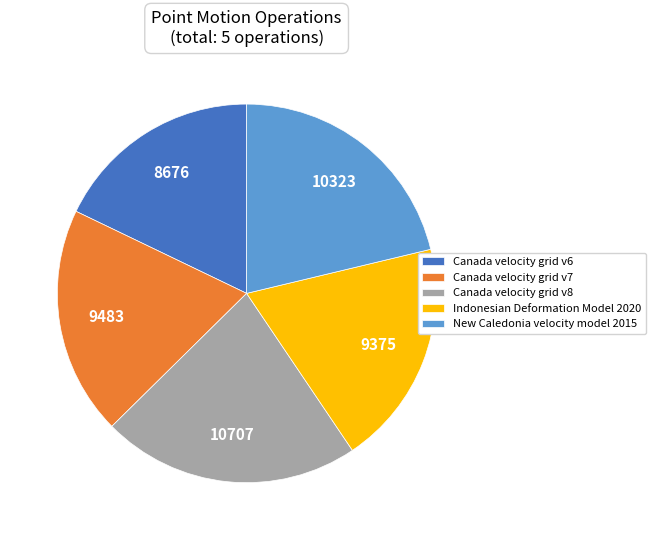

How many slices are in this pie chart?

5